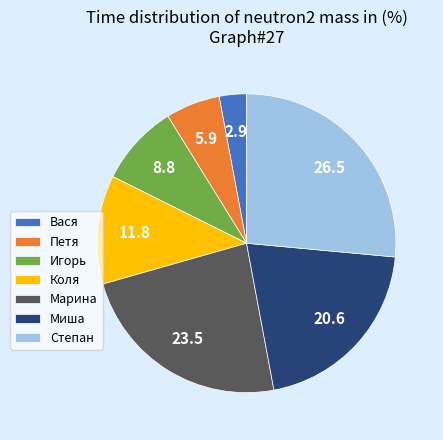

Which has a higher value, Степан or Коля?

Степан